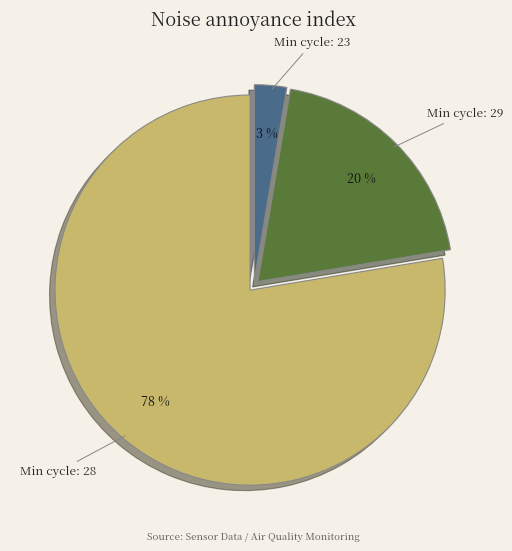

To the nearest percent, what is the average slice percentage?

33%